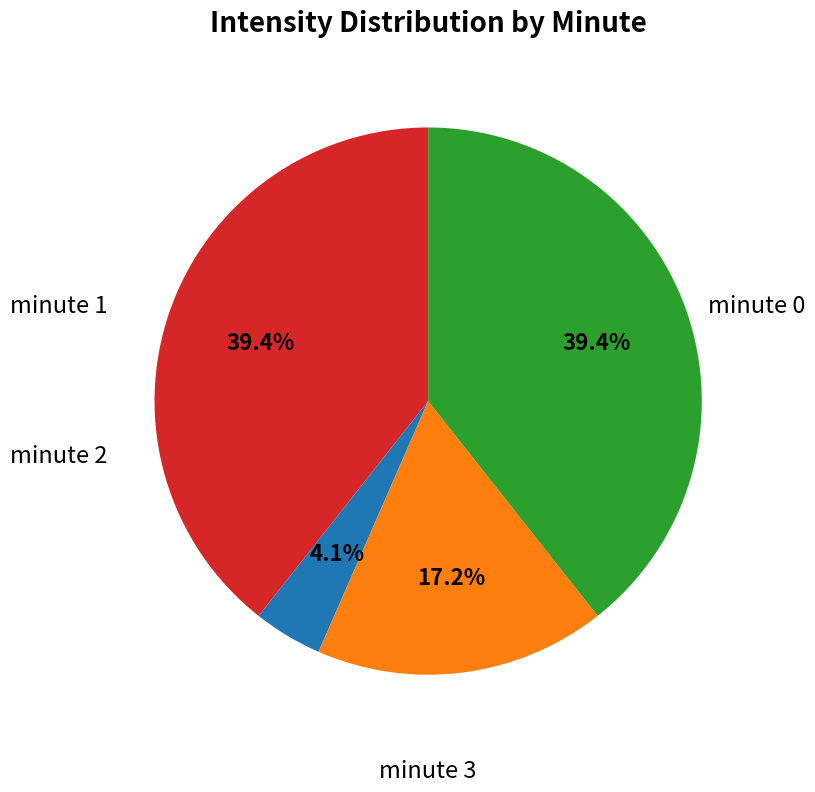

How many segments does this pie chart have?

4